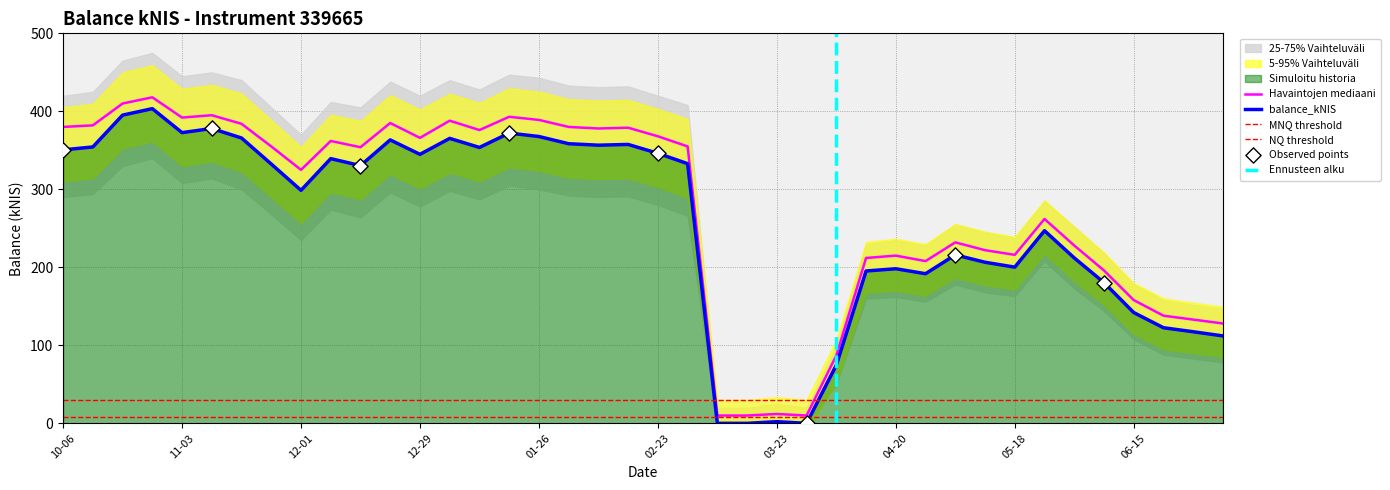

Which has a higher value, 2023-05-11 or 2023-06-29?

2023-05-11